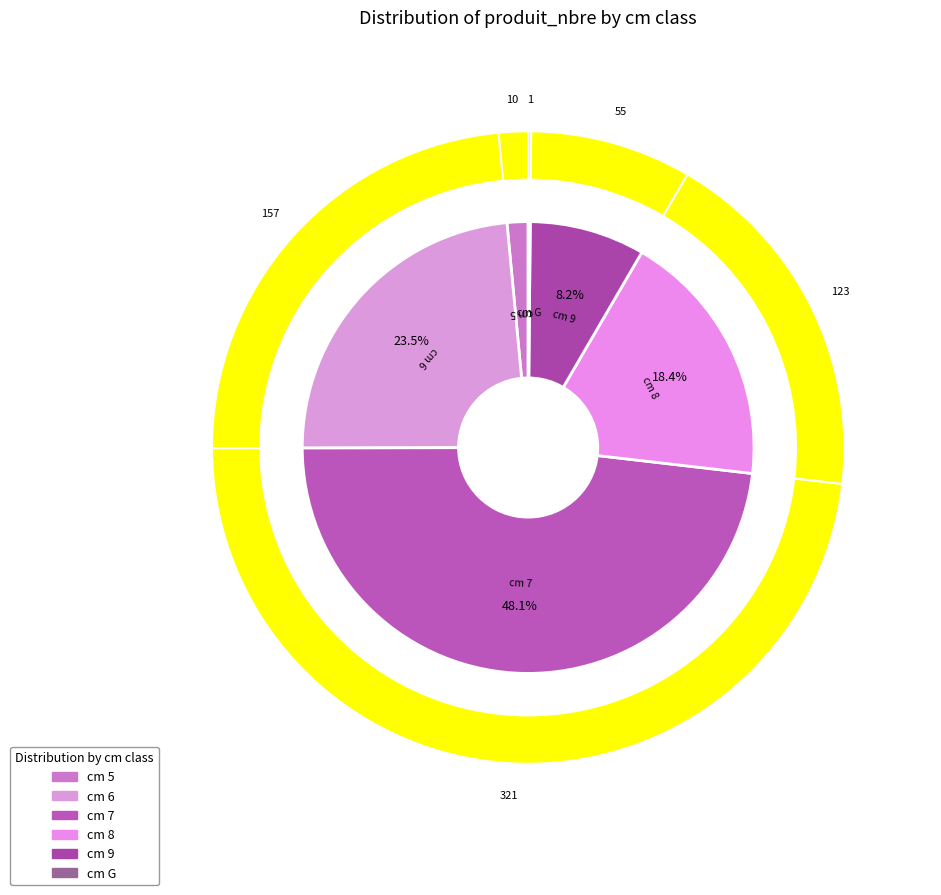

To the nearest percent, what is the difference between the 8 and 6 slice percentages?

5%